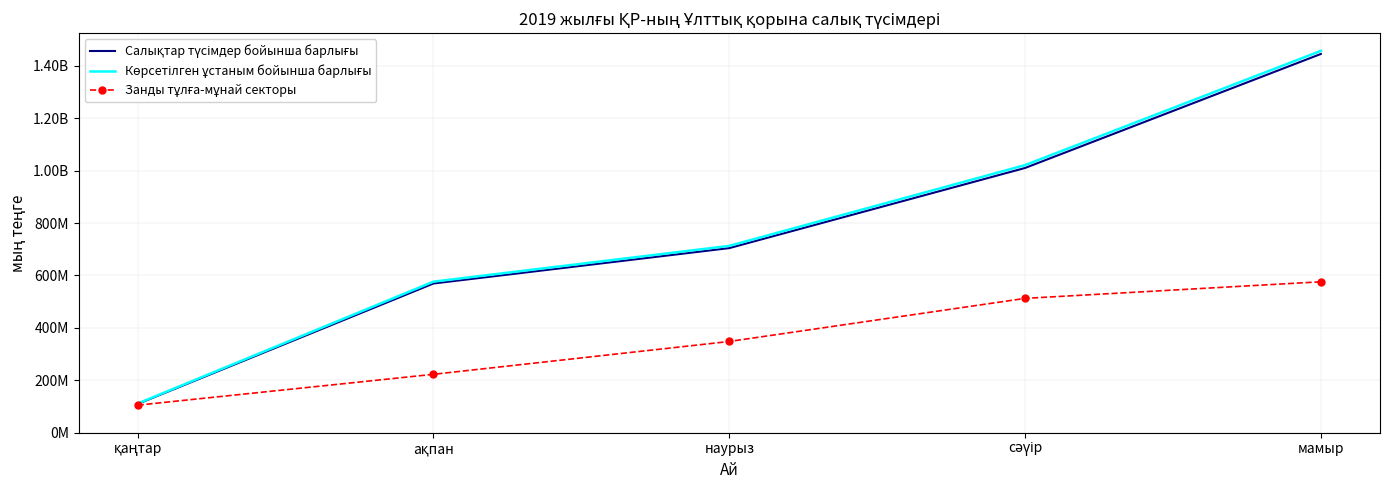

What is the average value of the Салықтар түсімдер бойынша барлығы series?

767813906